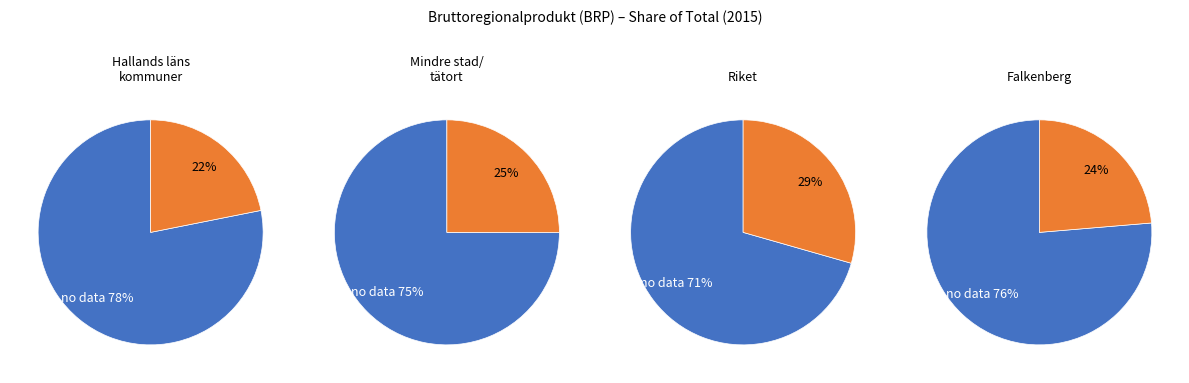

To the nearest percent, what percentage of the pie is Riket?

29%